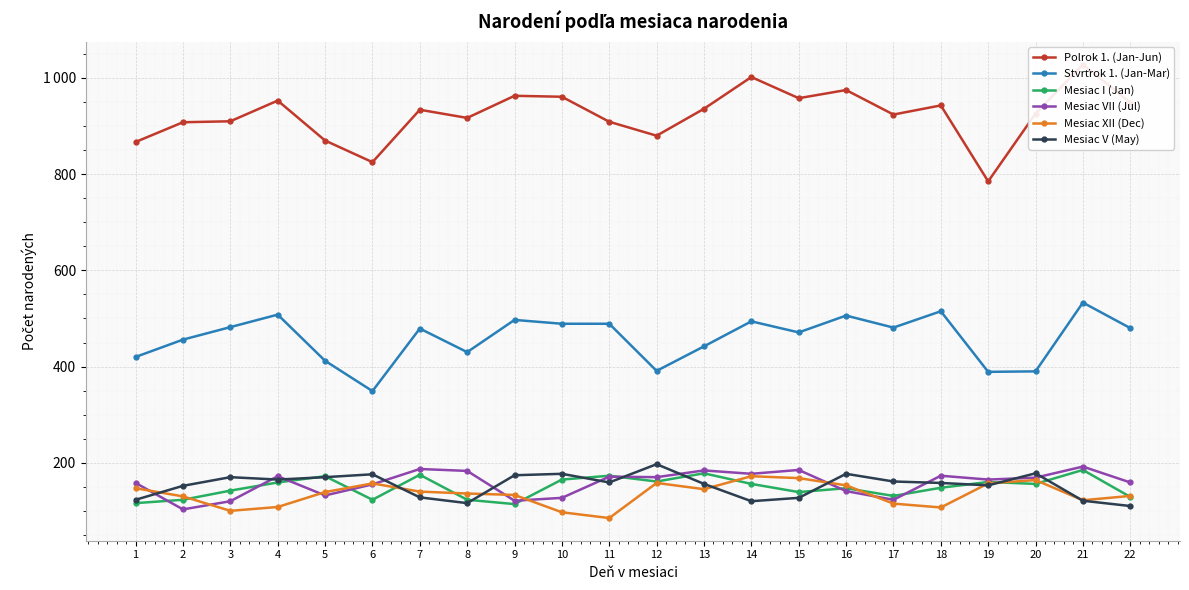

What is the difference between the second highest and second lowest values in the Mesiac XII (Dec) series?

71